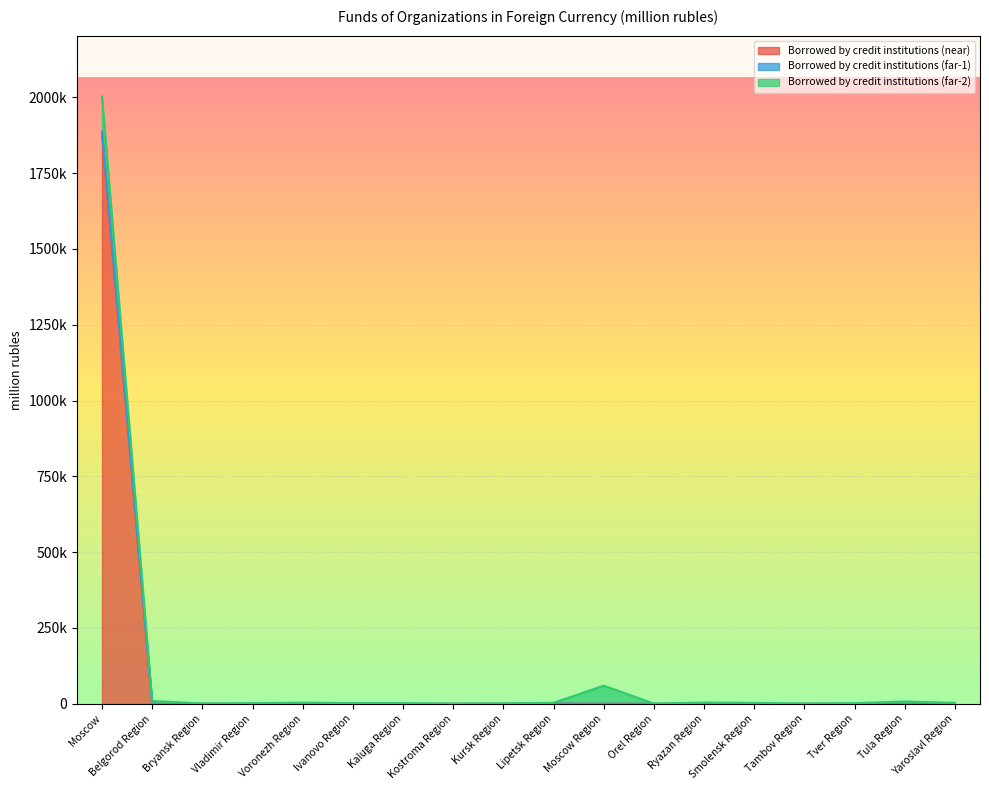

Where is the first local maximum for Borrowed by credit institutions (far-1)?

Vladimir Region